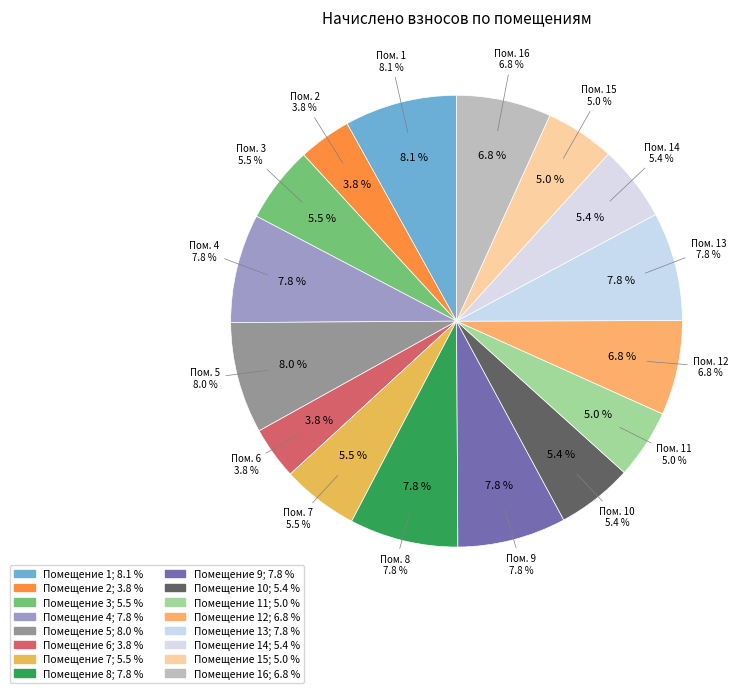

To the nearest percent, what portion does 4 represent?

8%